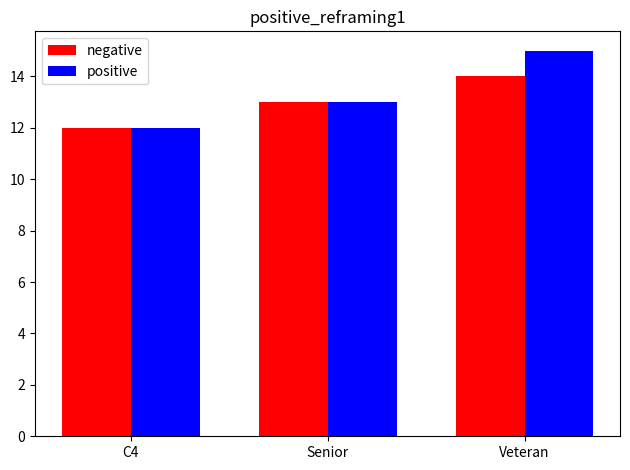

Which label corresponds to the smallest value in the chart?

C4